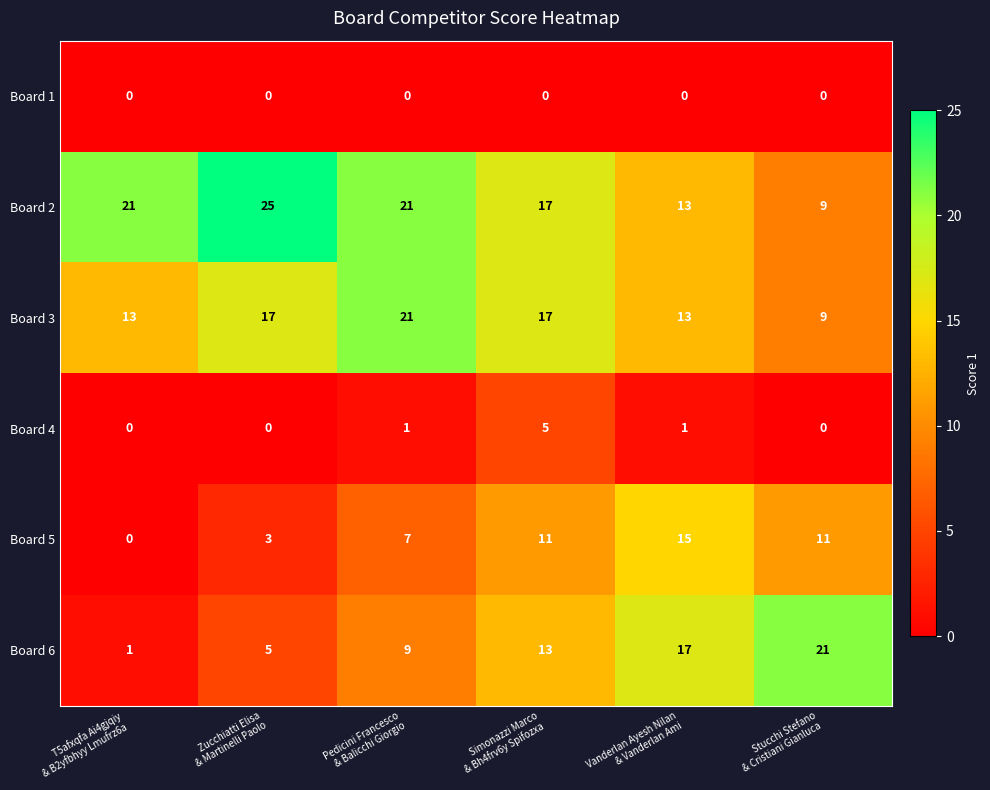

At how many categories does at least one series exceed 11?

6